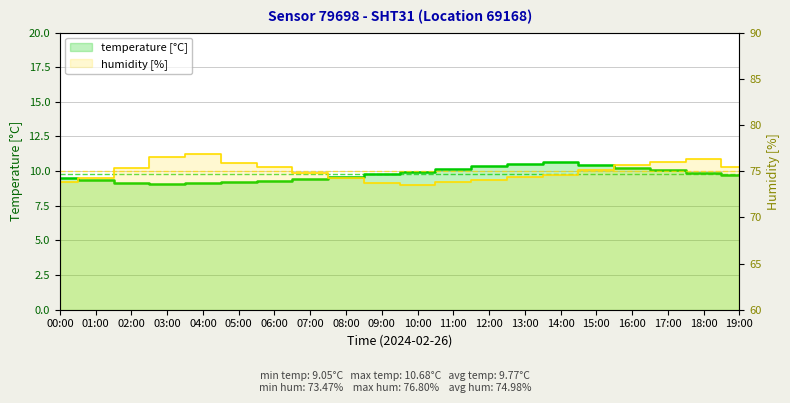

How many categories are shown in the chart?

20